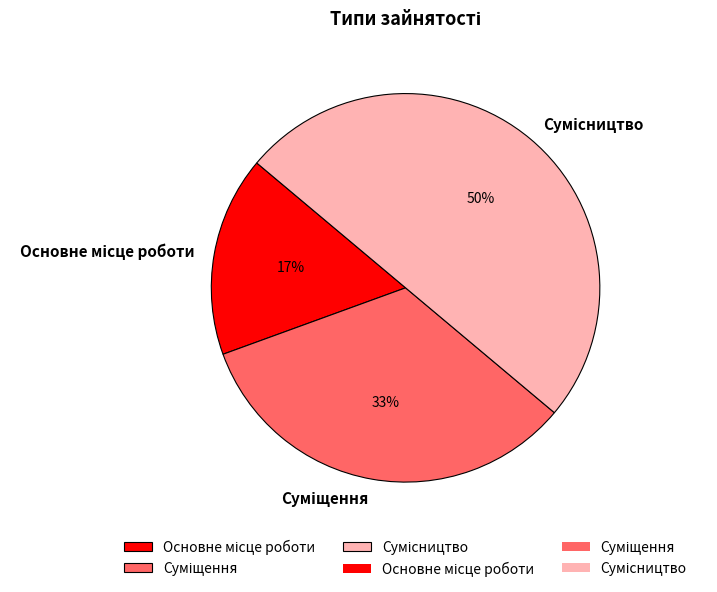

How many segments does this pie chart have?

3